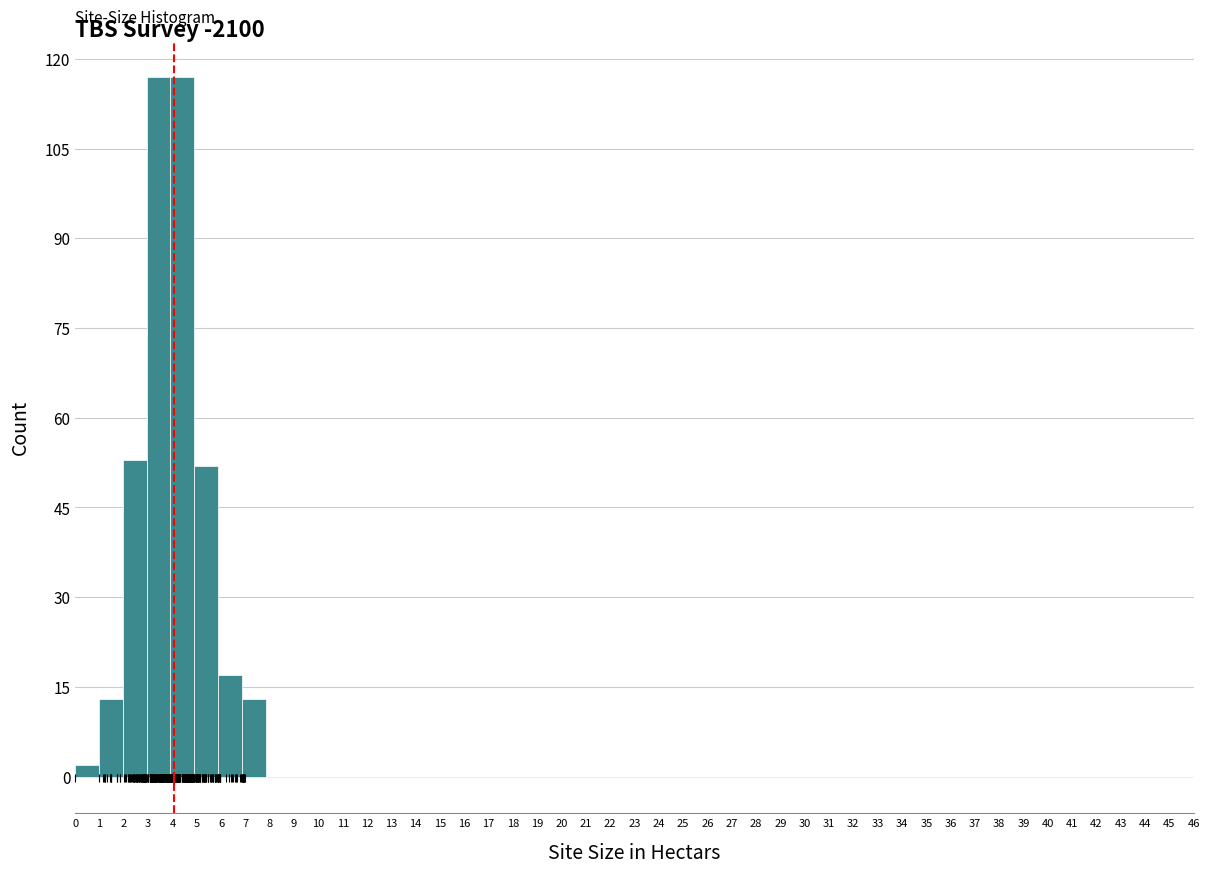

Reading left to right, transcribe this chart: for each bar, give the range it covers on the x-axis and its height. Neither the bar edges nor the heights are printed on the chart, so give them approximately, as read against the axes.

0.0 to 1.0: 2
1.0 to 2.0: 14
2.0 to 2.9: 54
2.9 to 3.9: 118
3.9 to 4.9: 118
4.9 to 5.9: 52
5.9 to 6.9: 18
6.9 to 7.8: 14
7.8 to 8.8: 0
8.8 to 9.8: 0
9.8 to 10.8: 0
10.8 to 11.7: 0
11.7 to 12.7: 0
12.7 to 13.7: 0
13.7 to 14.7: 0
14.7 to 15.7: 0
15.7 to 16.6: 0
16.6 to 17.6: 0
17.6 to 18.6: 0
18.6 to 19.6: 0
19.6 to 20.6: 0
20.6 to 21.5: 0
21.5 to 22.5: 0
22.5 to 23.5: 0
23.5 to 24.5: 0
24.5 to 25.4: 0
25.4 to 26.4: 0
26.4 to 27.4: 0
27.4 to 28.4: 0
28.4 to 29.4: 0
29.4 to 30.3: 0
30.3 to 31.3: 0
31.3 to 32.3: 0
32.3 to 33.3: 0
33.3 to 34.3: 0
34.3 to 35.2: 0
35.2 to 36.2: 0
36.2 to 37.2: 0
37.2 to 38.2: 0
38.2 to 39.1: 0
39.1 to 40.1: 0
40.1 to 41.1: 0
41.1 to 42.1: 0
42.1 to 43.1: 0
43.1 to 44.0: 0
44.0 to 45.0: 0
45.0 to 46.0: 0